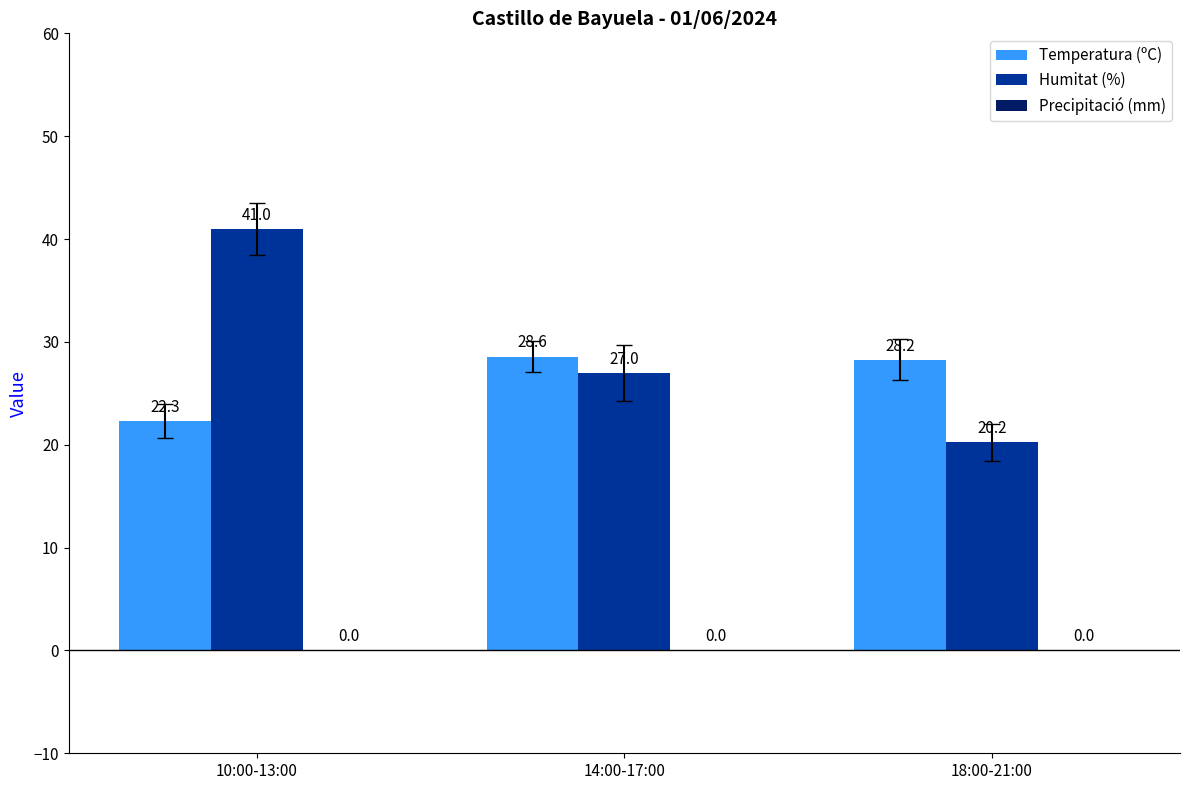

What is the label of the 3rd bar from the right?

10:00-13:00